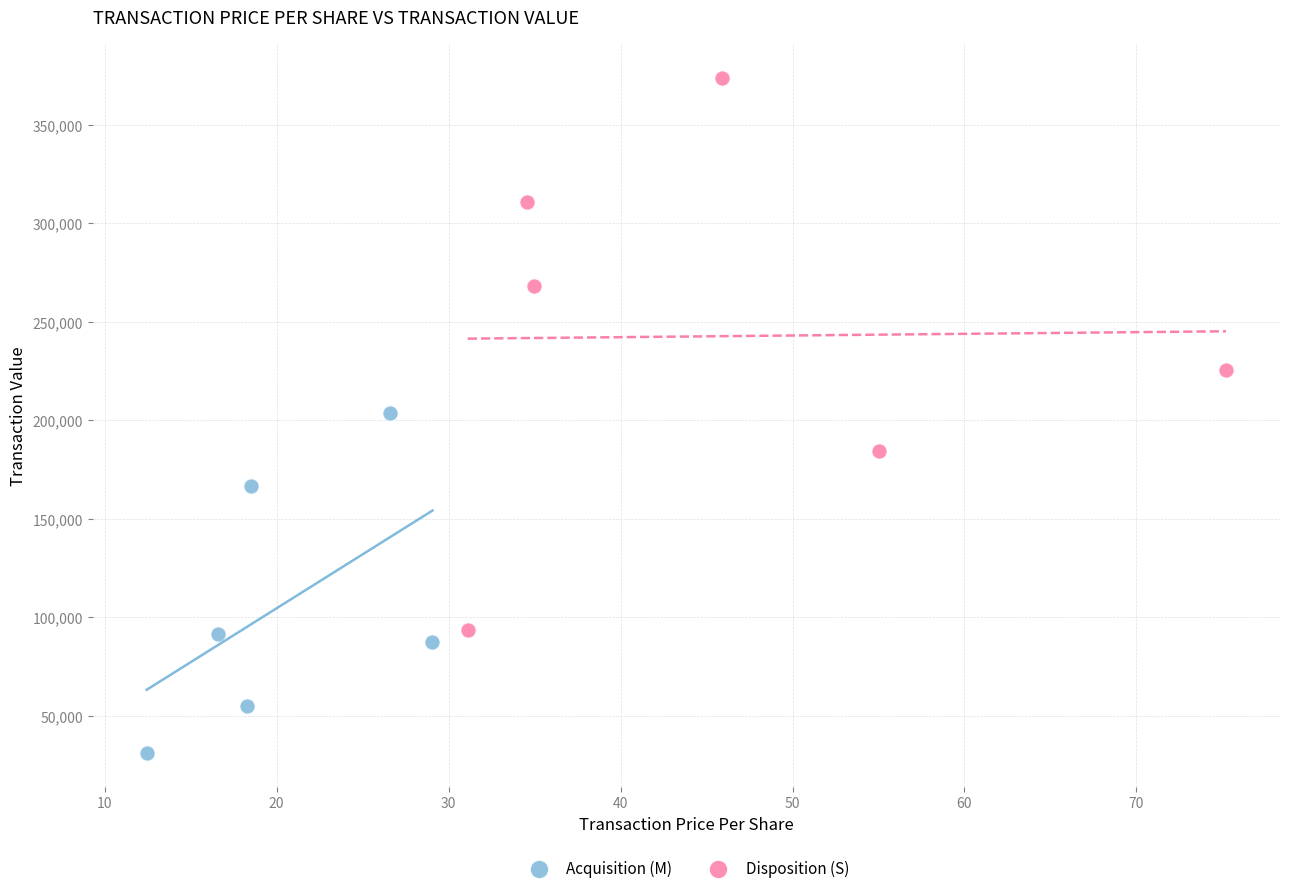

Which series has the largest Y range (max minus min)?

Disposition (S)